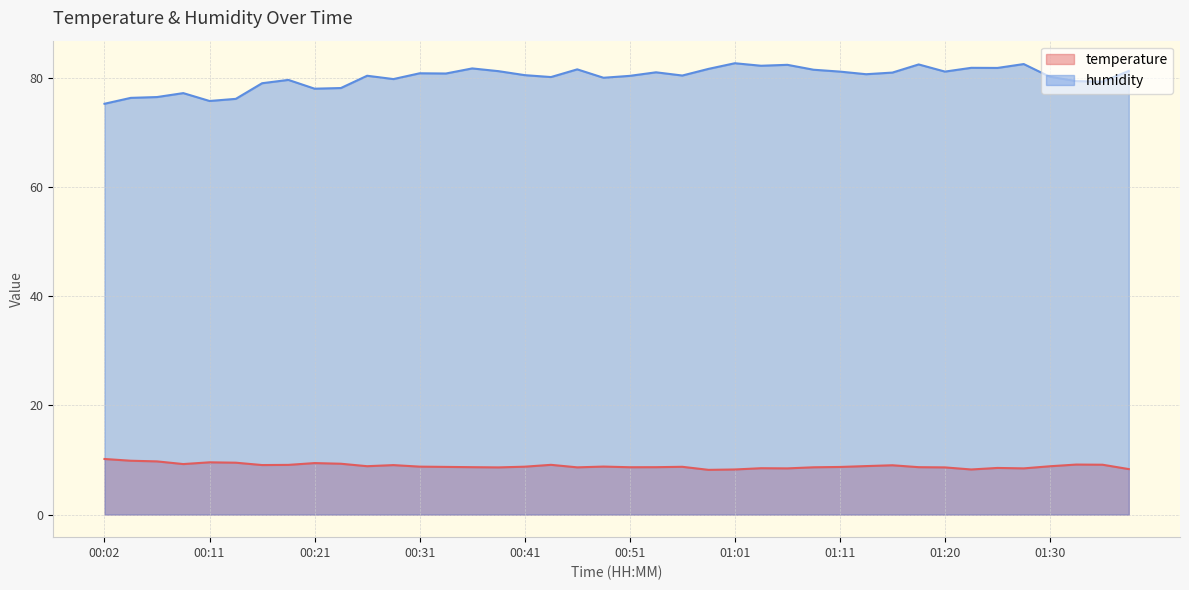

What is the greatest value displayed?

82.6